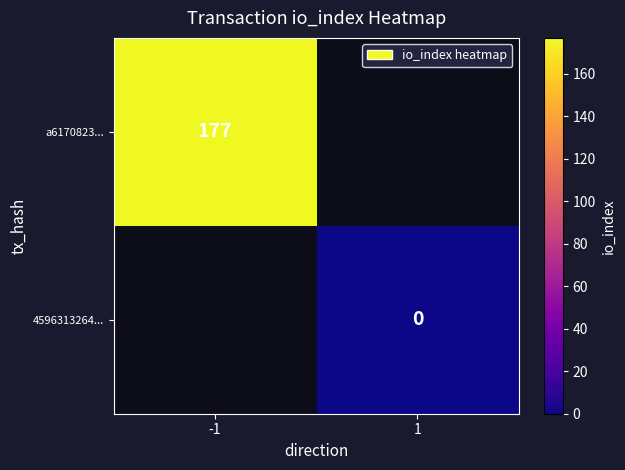

True or false: a6170823... has a value of 177 at -1.

True